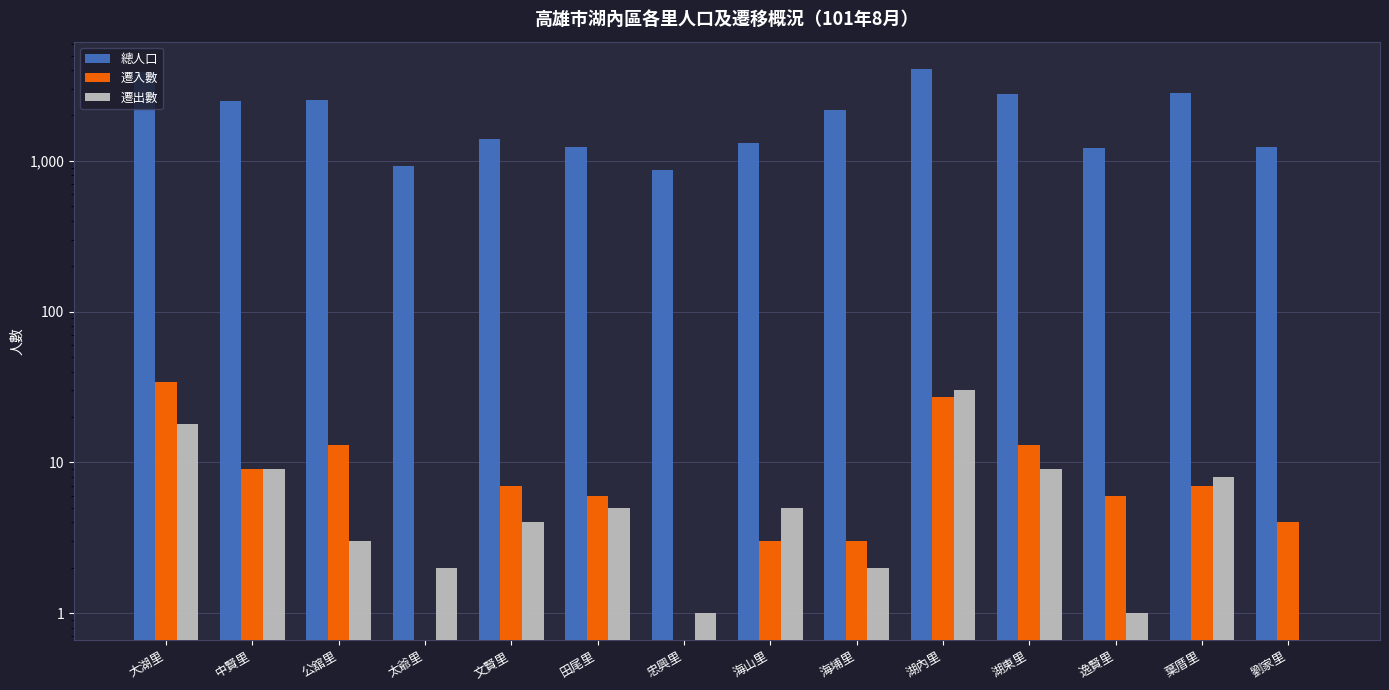

What is the difference between the 遷入數 values at 公舘里 and 海埔里?

10